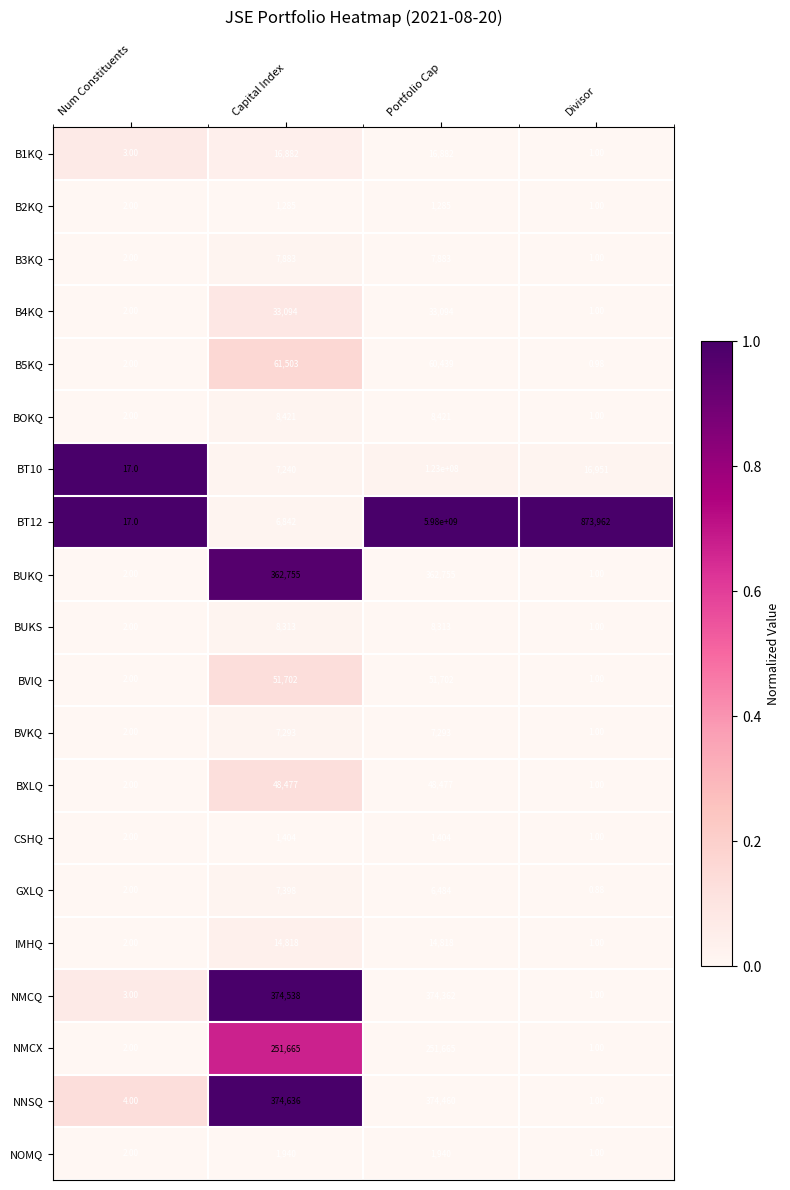

What is the greatest value displayed?

5980000000.0